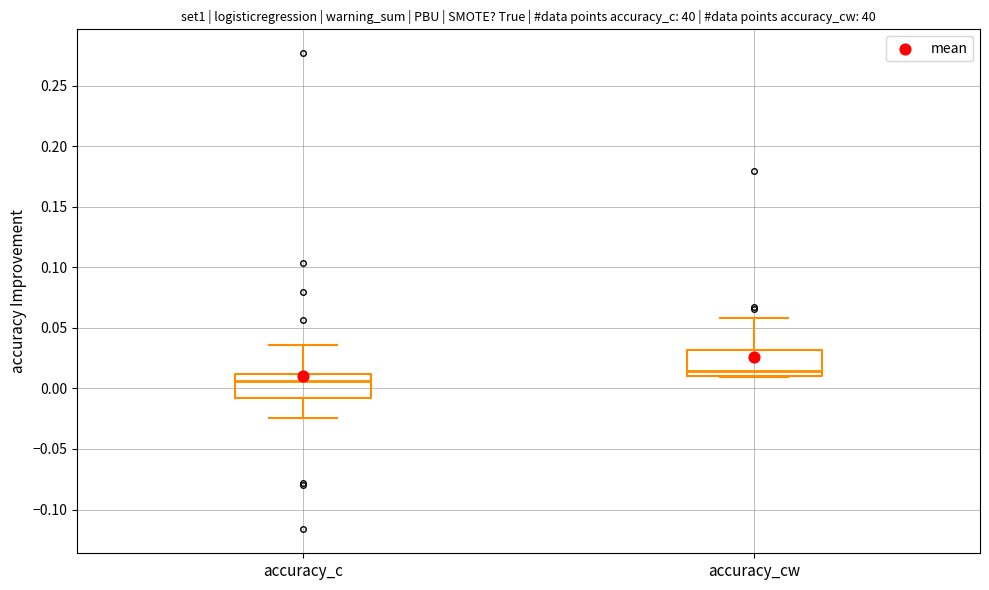

Reading left to right, transcribe this box plot: for each box, give where its median line is, the range the box spans, and where its two whiskers end, as read against the y-axis. The values are not printed on the chart, so give them approximately, as read against the axis.

accuracy_c: median 0.005, box -0.010 to 0.010, whiskers -0.025 to 0.035
accuracy_cw: median 0.015, box 0.010 to 0.030, whiskers 0.010 to 0.060